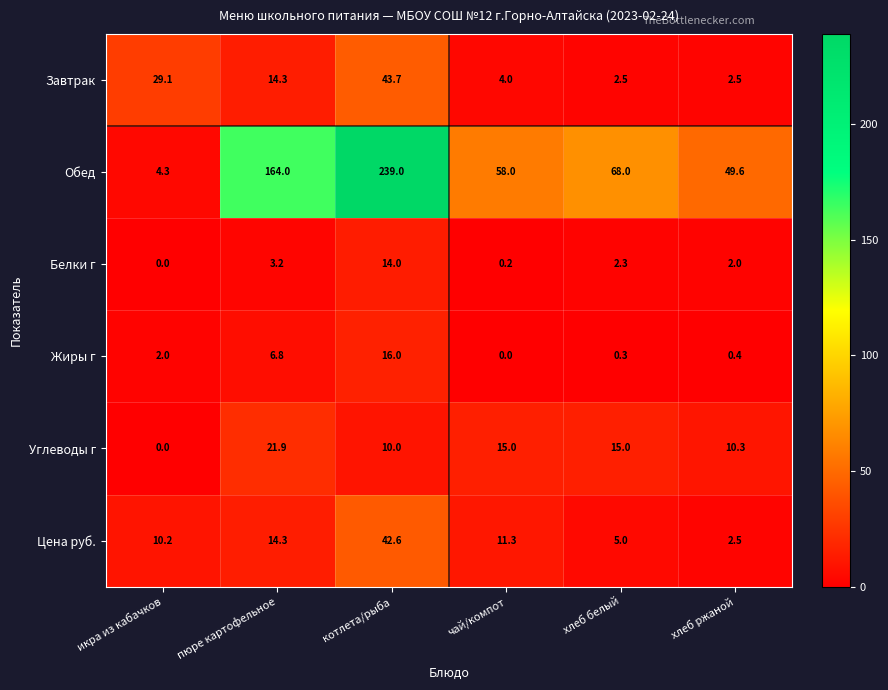

What is the difference between the highest and lowest values at икра из кабачков?

29.1